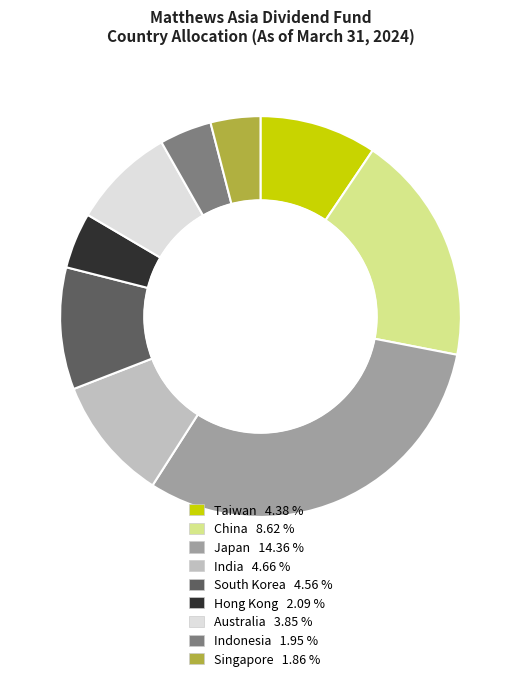

Between South Korea and Australia, which is larger?

South Korea